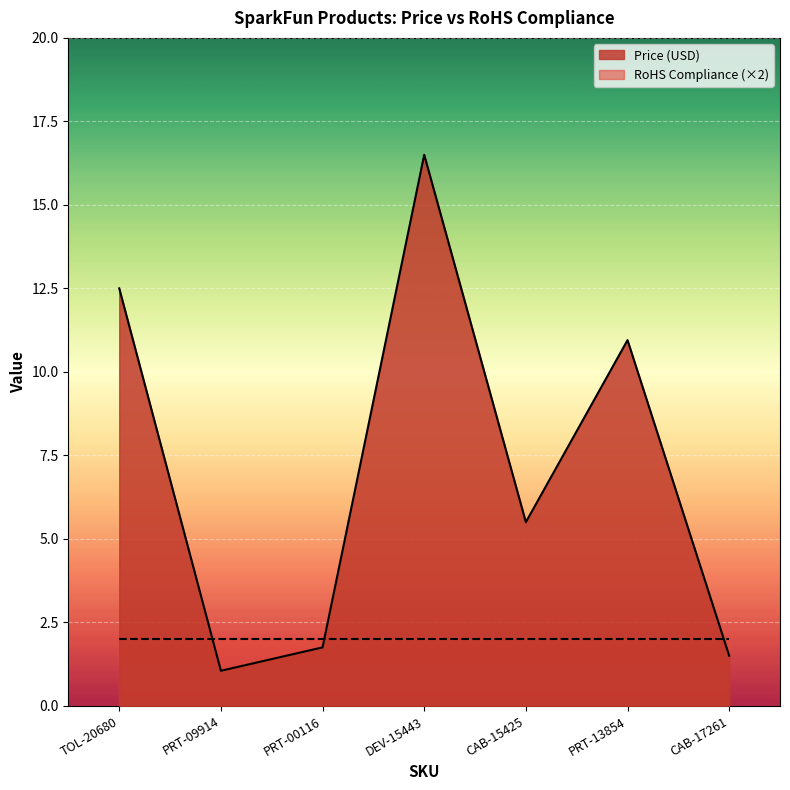

Count the number of data series in this chart.

2